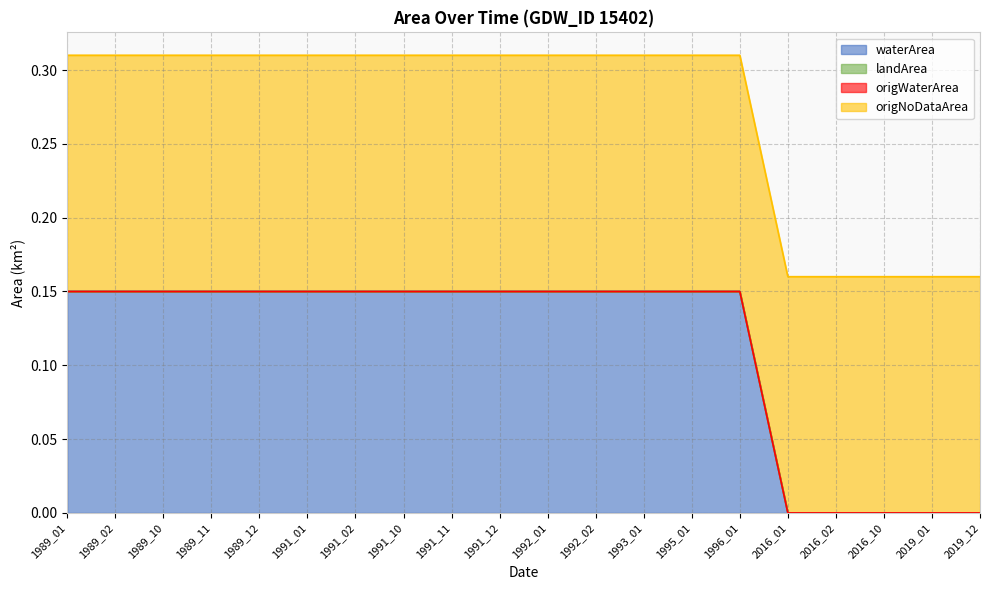

What is the average value of the waterArea series?

0.1